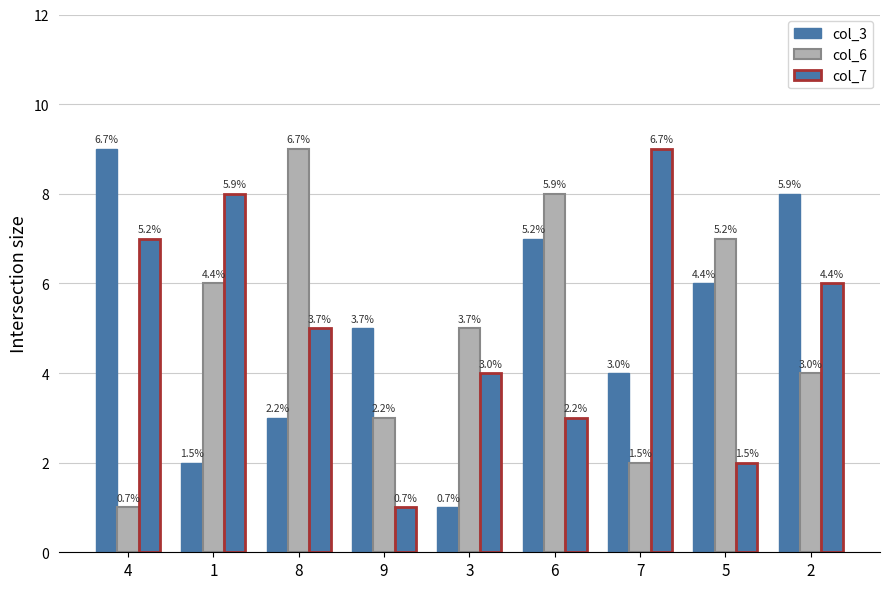

Are the bars grouped side by side (vs. stacked)?

Yes